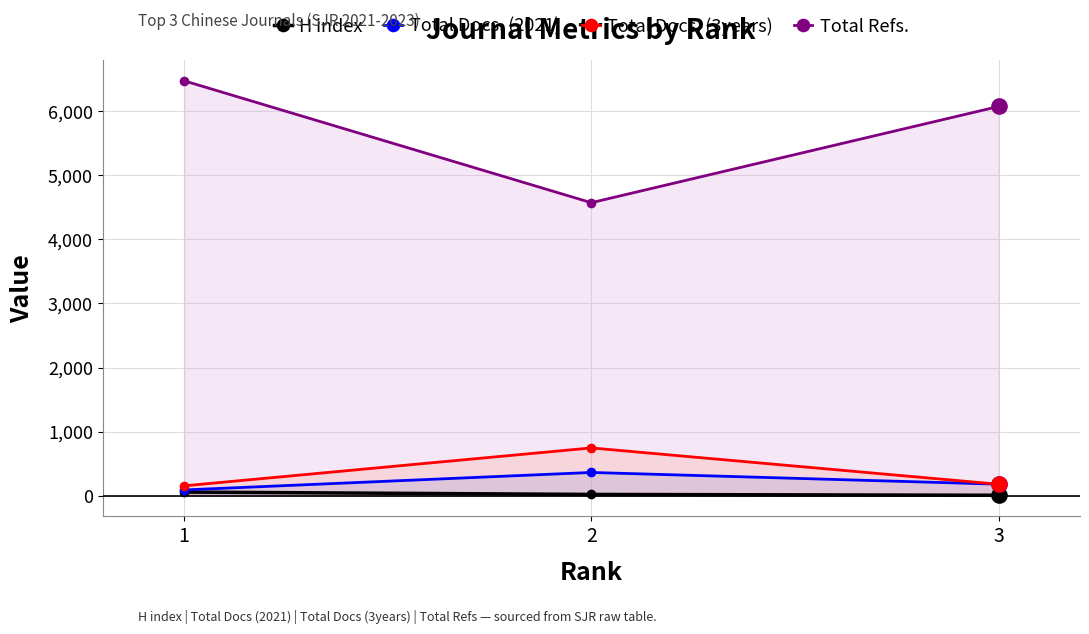

What are all the series names shown in the legend?

H index, Total Docs. (2021), Total Docs. (3years), Total Refs.